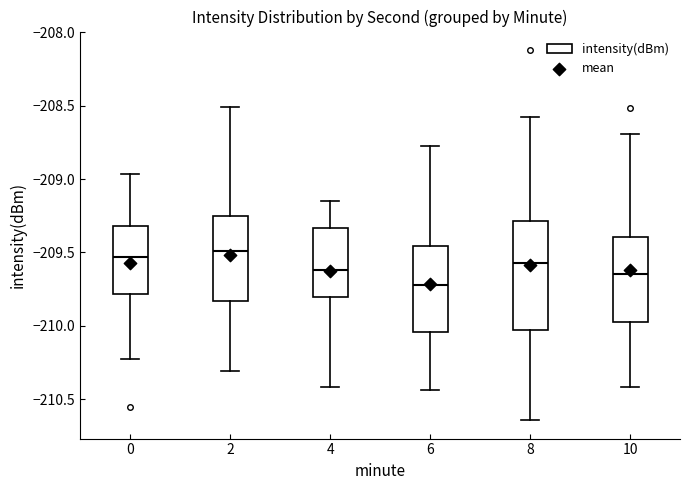

Where does the median line of the box at x = 6 sit on the y-axis? The values are not printed on the chart, so give them approximately, as read against the axis.

-209.70